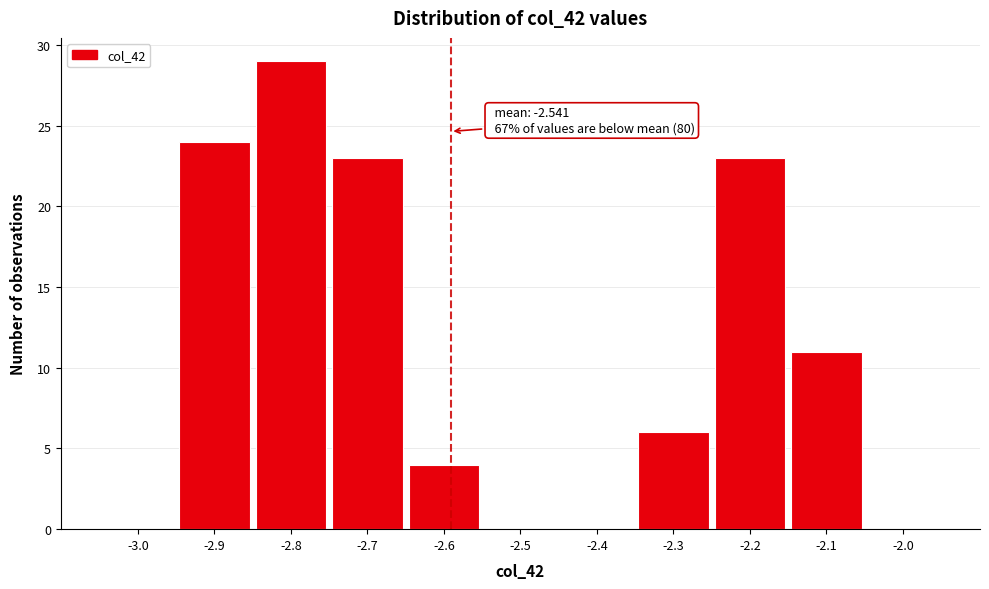

Reading right to left, what are all the values shown in this chart?

-2.0=0	-2.1=11	-2.2=23	-2.3=6	-2.4=0	-2.5=0	-2.6=4	-2.7=23	-2.8=29	-2.9=24	-3.0=0